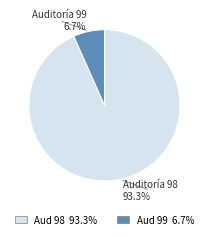

Does any single category account for the majority?

Yes